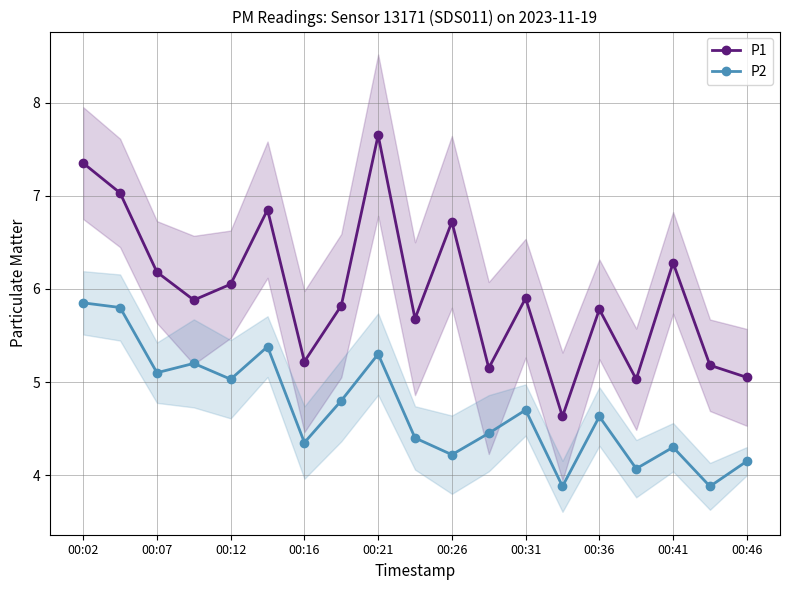

What is the lowest value of the P1 series?

4.6